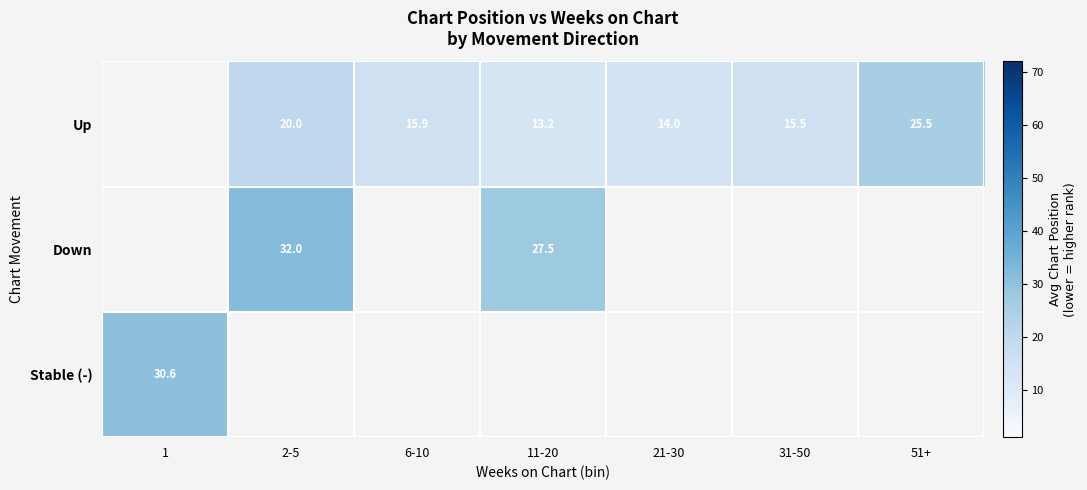

Is it true that Up equals 13.2 at 11-20?

True